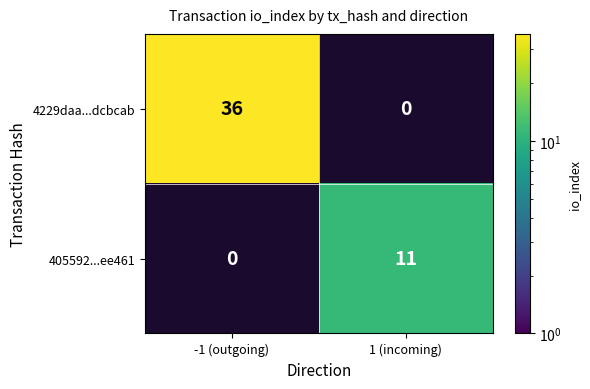

Count the 405592...ee461 values in the range 0 to 11.

2